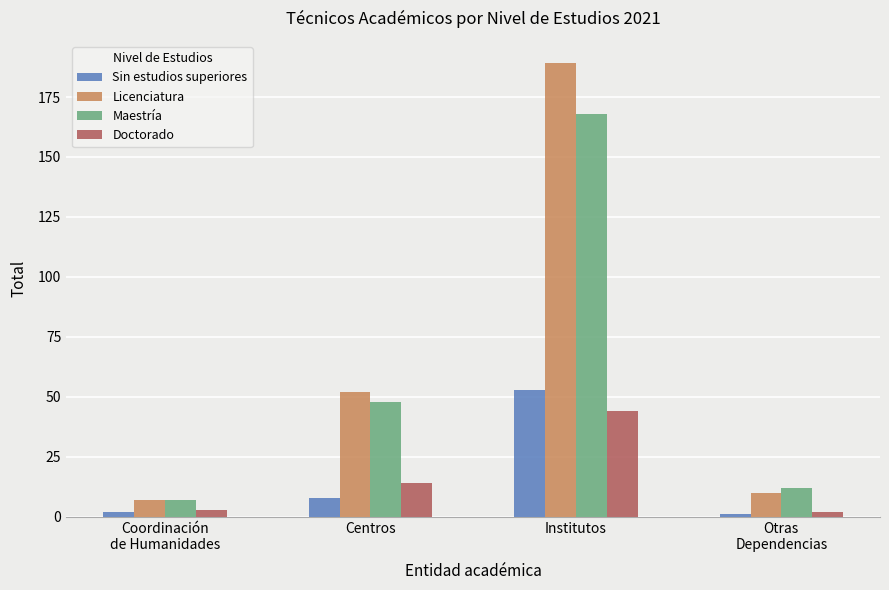

What is the sum of all Sin estudios superiores values?

64